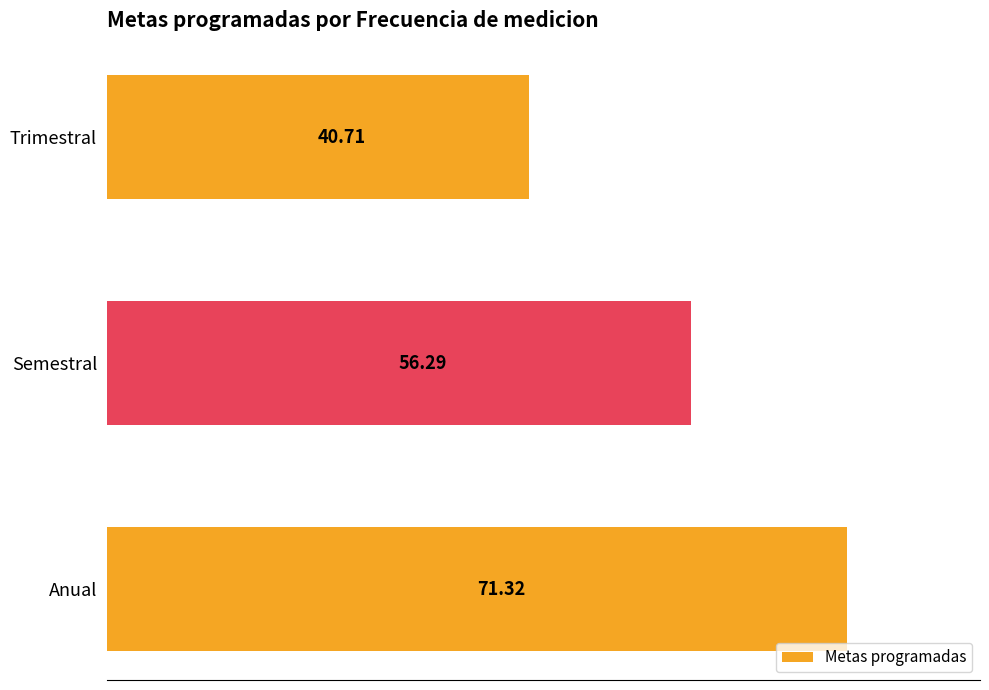

At which label is the value closest to 56?

Semestral